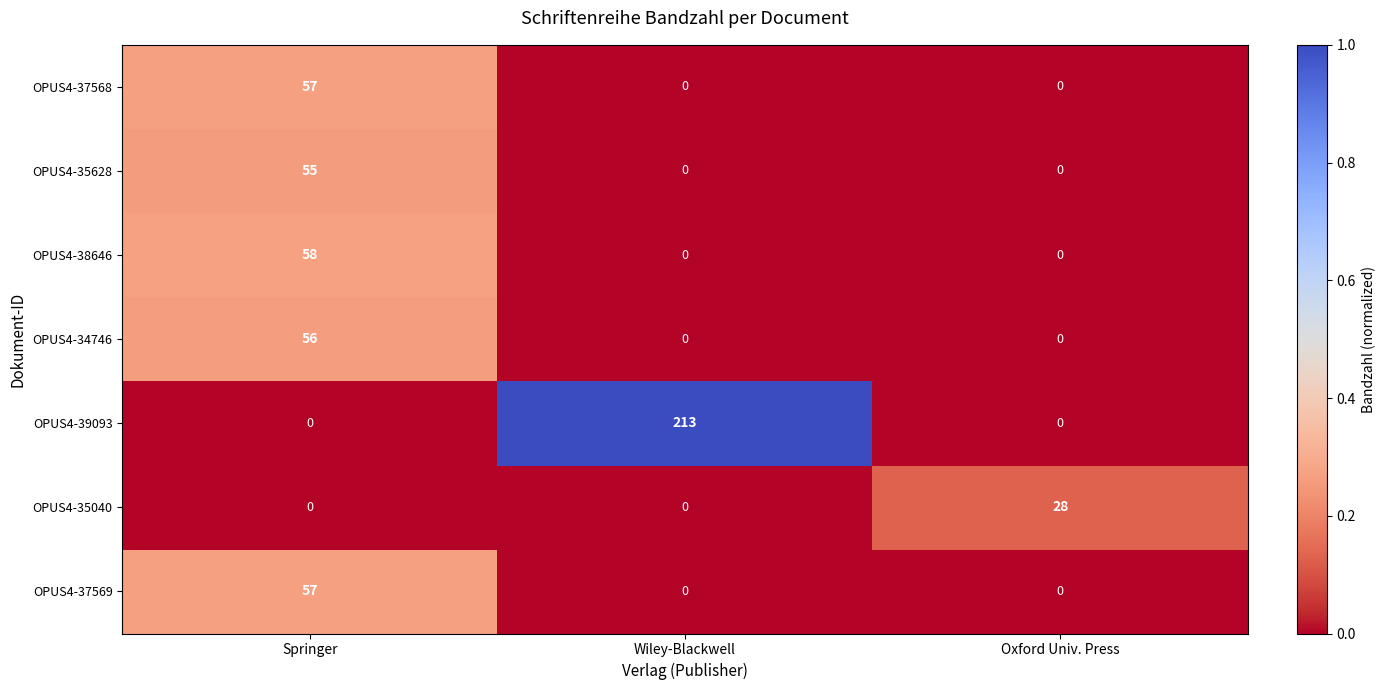

How many series are shown in this chart?

7